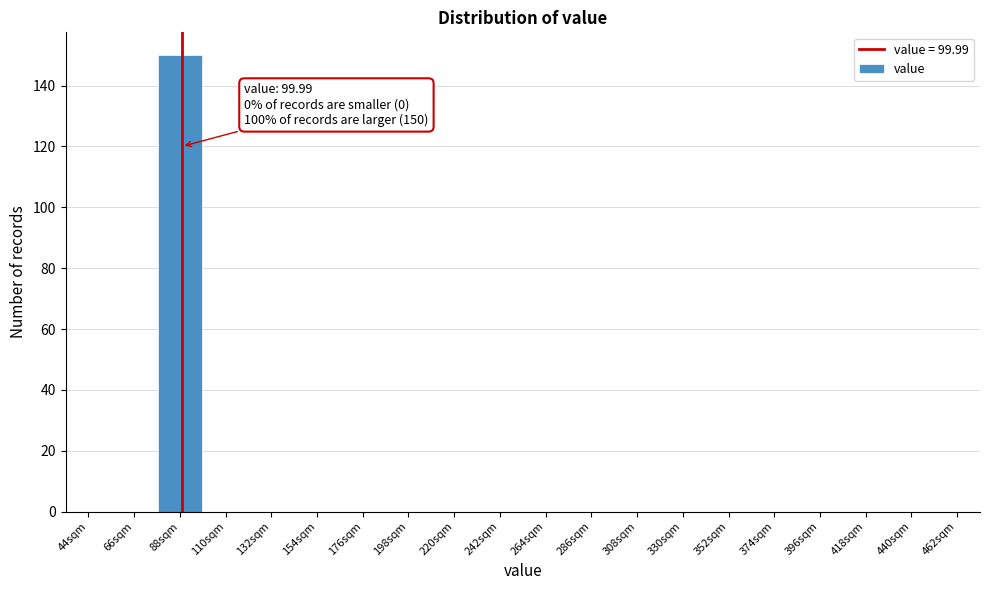

Reading right to left, what are all the values shown in this chart?

462sqm=0	440sqm=0	418sqm=0	396sqm=0	374sqm=0	352sqm=0	330sqm=0	308sqm=0	286sqm=0	264sqm=0	242sqm=0	220sqm=0	198sqm=0	176sqm=0	154sqm=0	132sqm=0	110sqm=0	88sqm=150	66sqm=0	44sqm=0